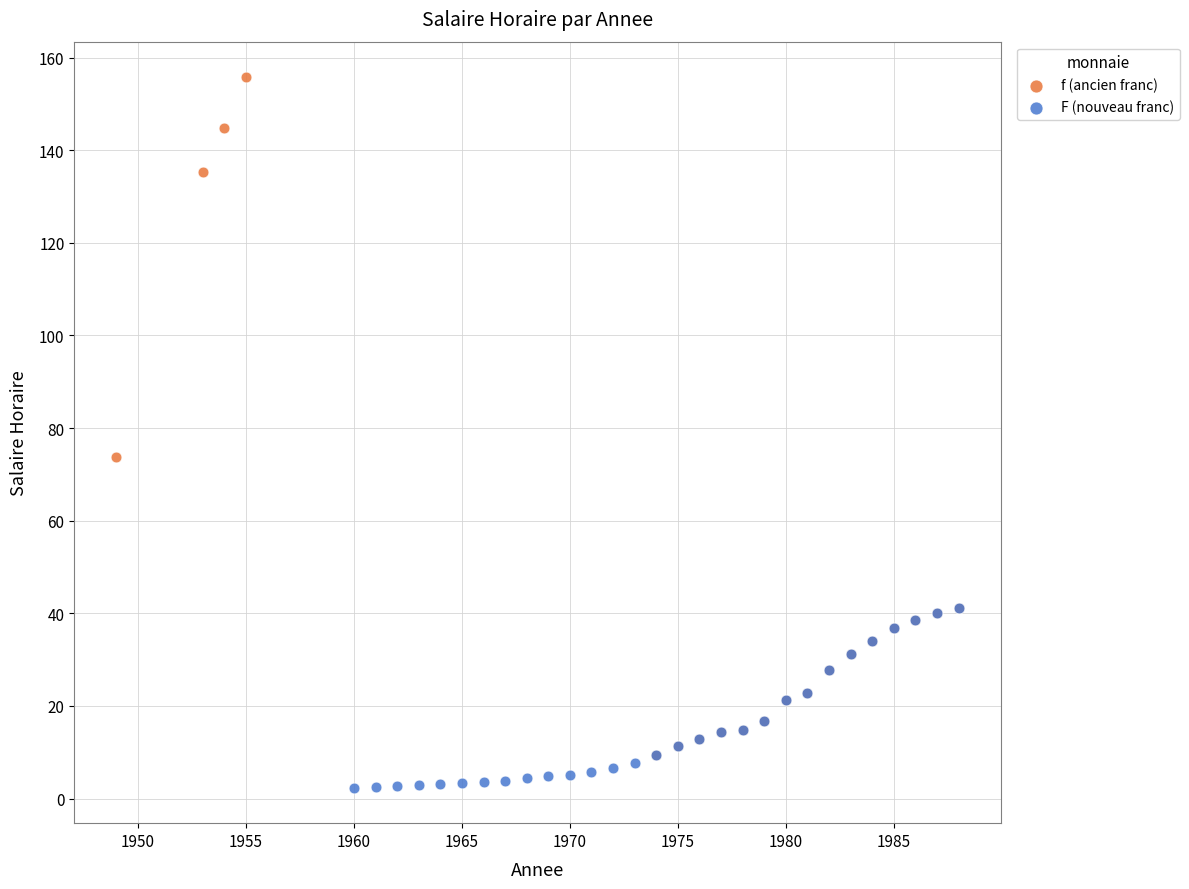

Which series reaches the maximum Y coordinate?

f (ancien franc)